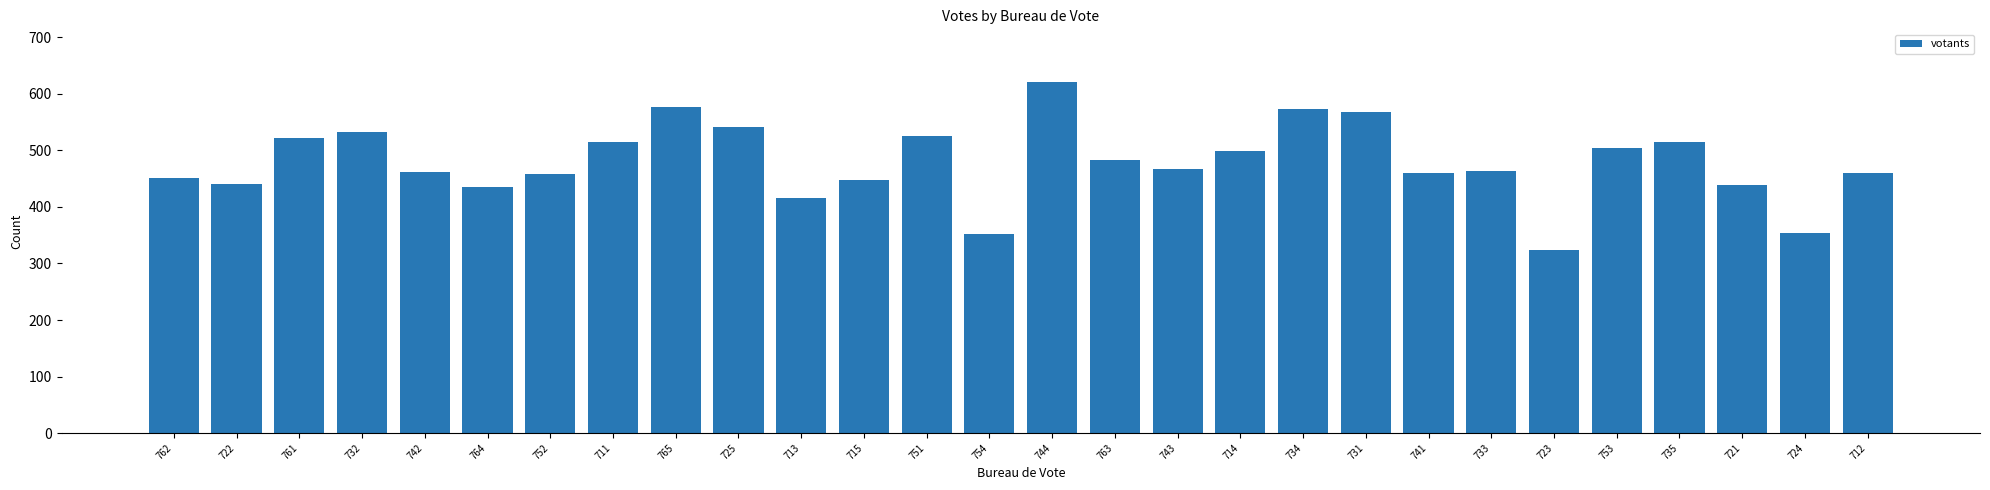

Is it true that the value at 753 is 244?

False